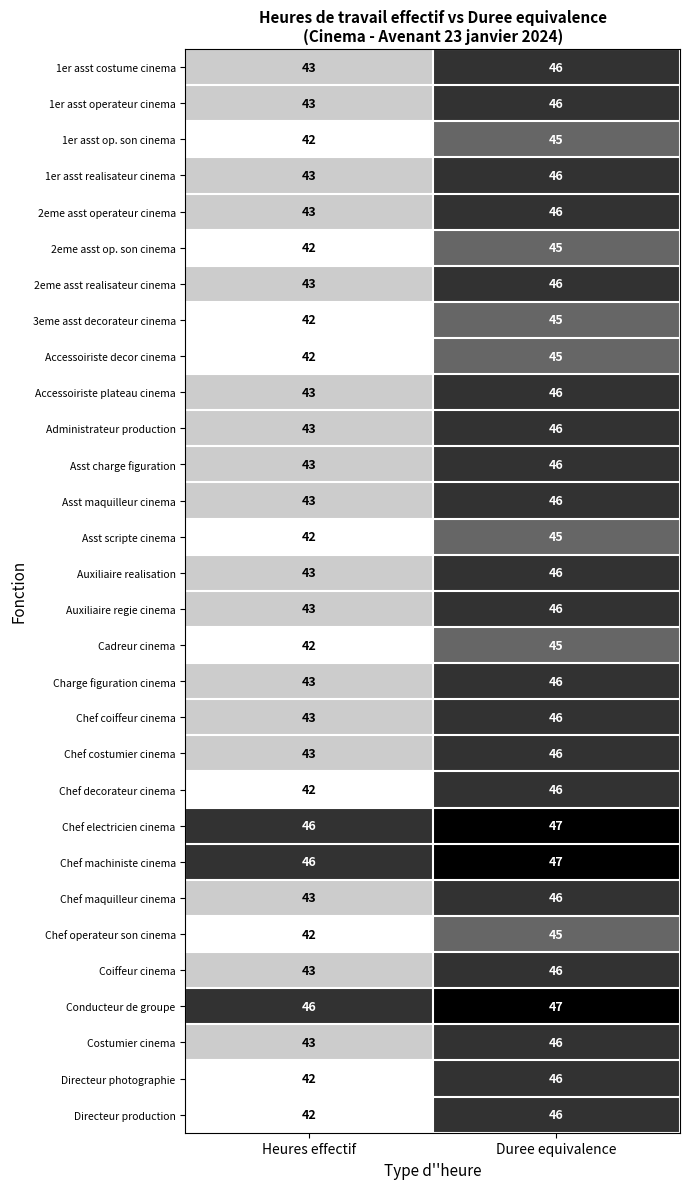

Is it true that Chef electricien cinema equals 47 at Duree equivalence?

True